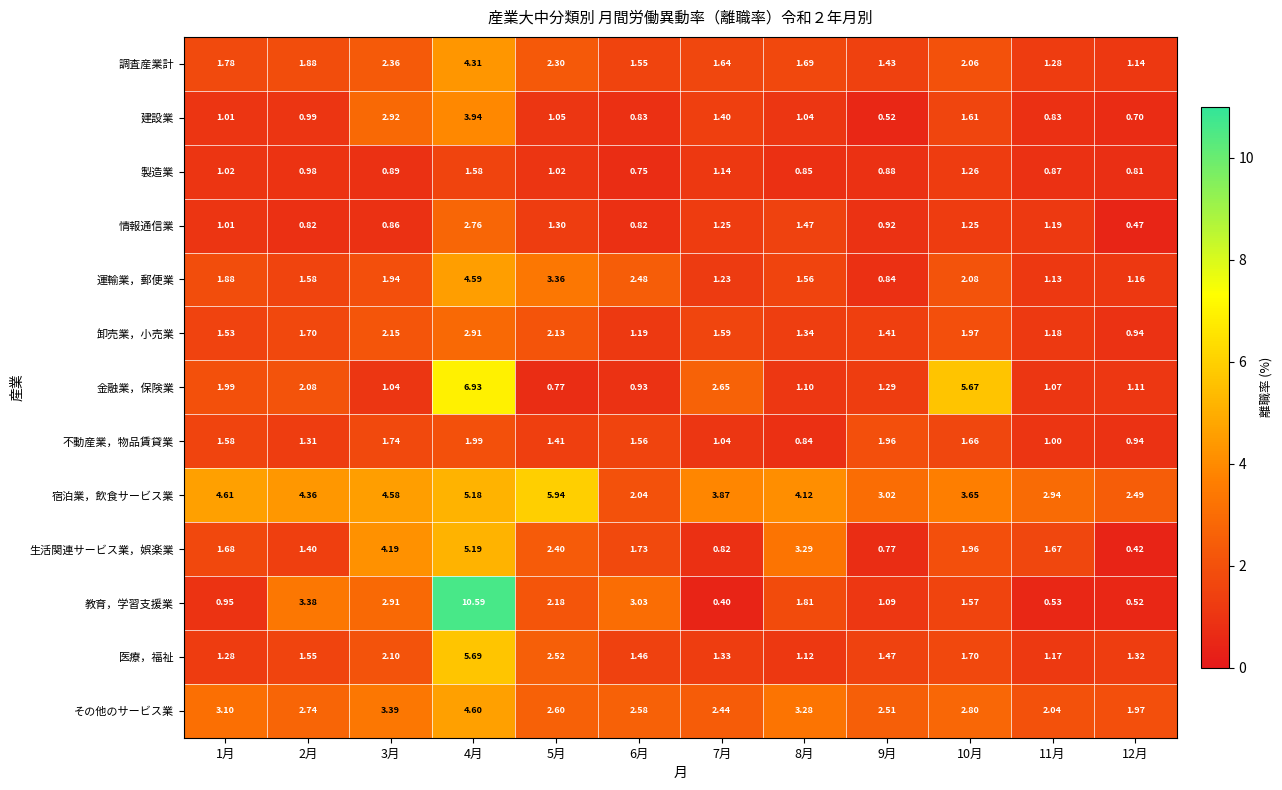

Between 1月 and 5月, which series saw the biggest shift?

運輸業，郵便業